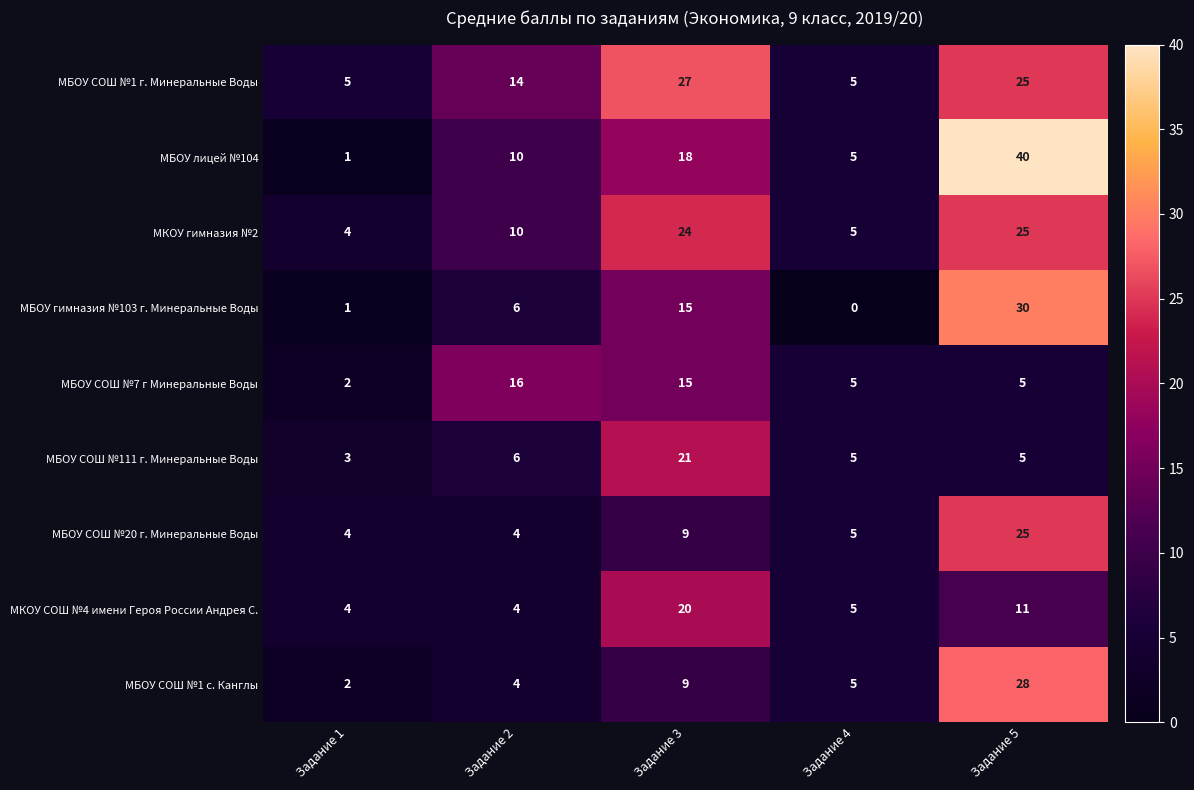

Between Задание 3 and Задание 4, which series saw the biggest shift?

МБОУ СОШ №1 г. Минеральные Воды